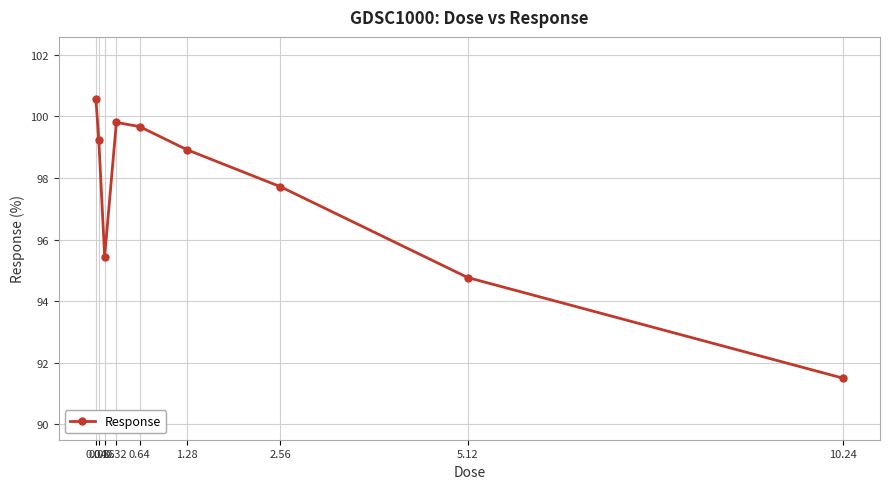

Reading right to left, what are all the values shown in this chart?

91.5	94.8	97.7	98.9	99.7	99.8	95.4	99.2	100.6